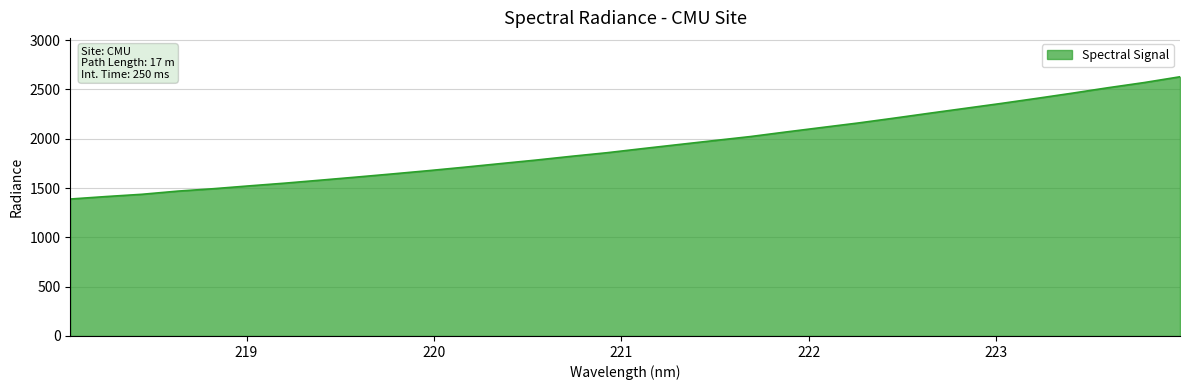

What is the minimum value shown in the chart?

1389.1